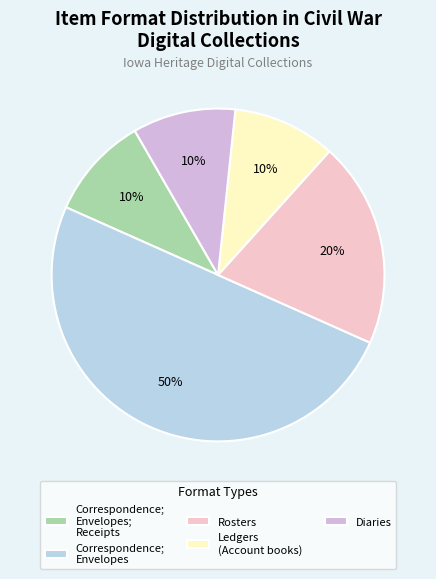

Which slice is the largest?

Correspondence; Envelopes